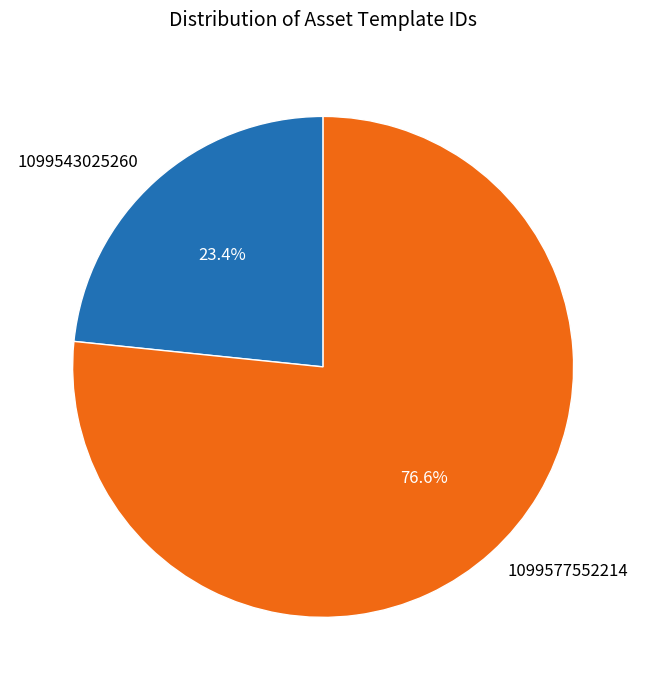

Which slice is the smallest?

1099543025260